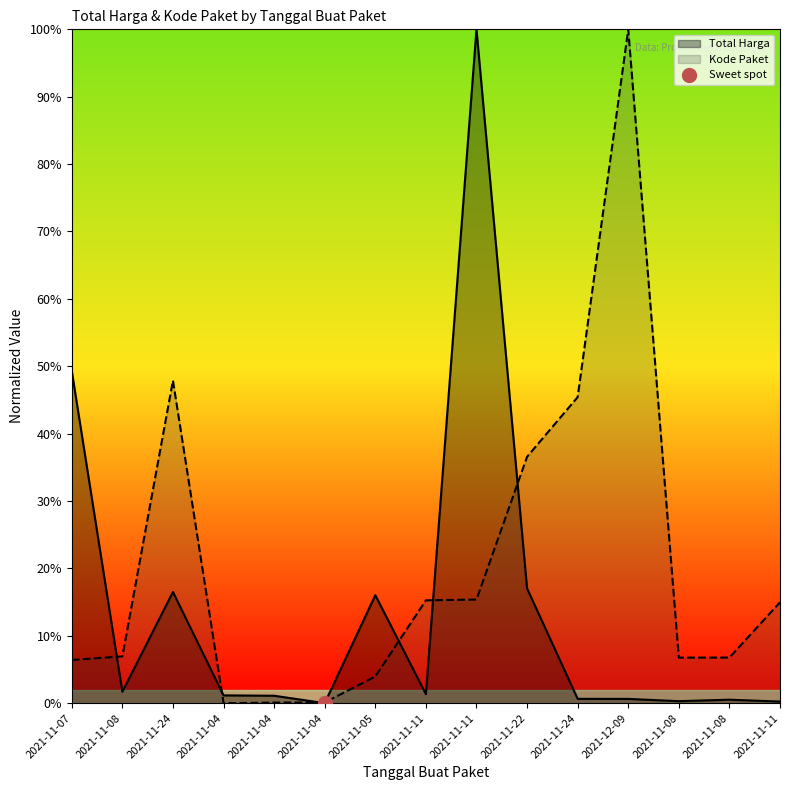

Between 2021-11-24 and 2021-11-11, which series saw the biggest shift?

Kode Paket